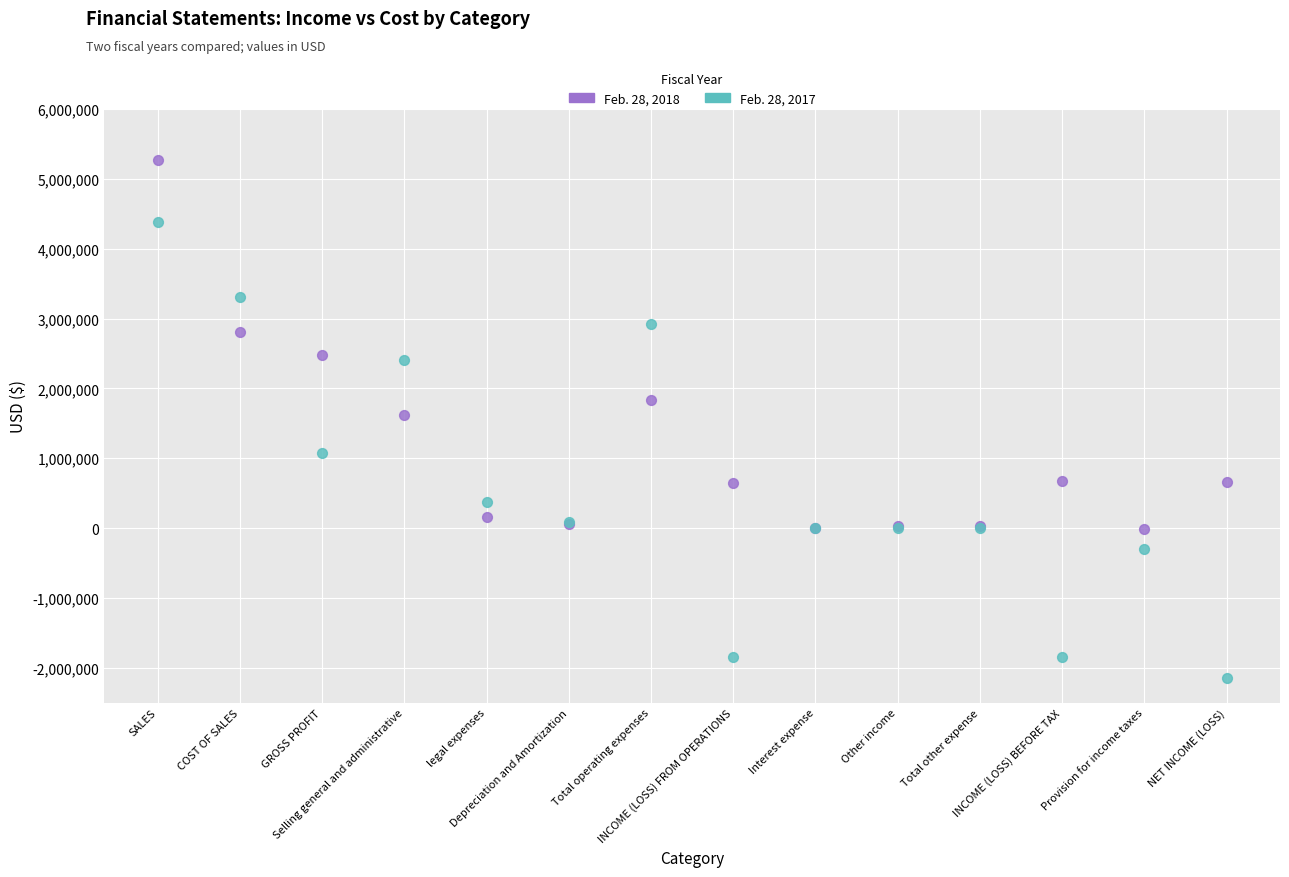

What are all the series names shown in the legend?

Feb. 28, 2018, Feb. 28, 2017